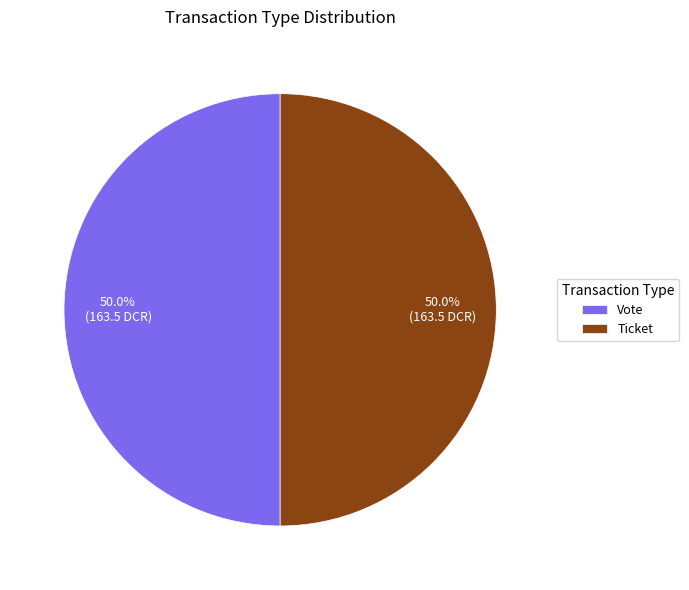

What is the ratio of the value at Ticket to the value at Vote?

1.0